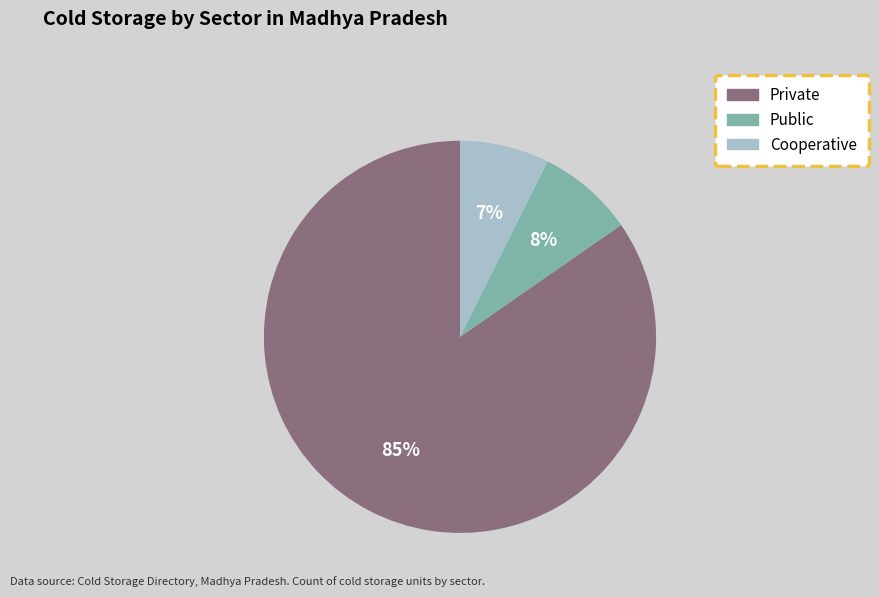

Which slice represents more than half of the pie?

Private